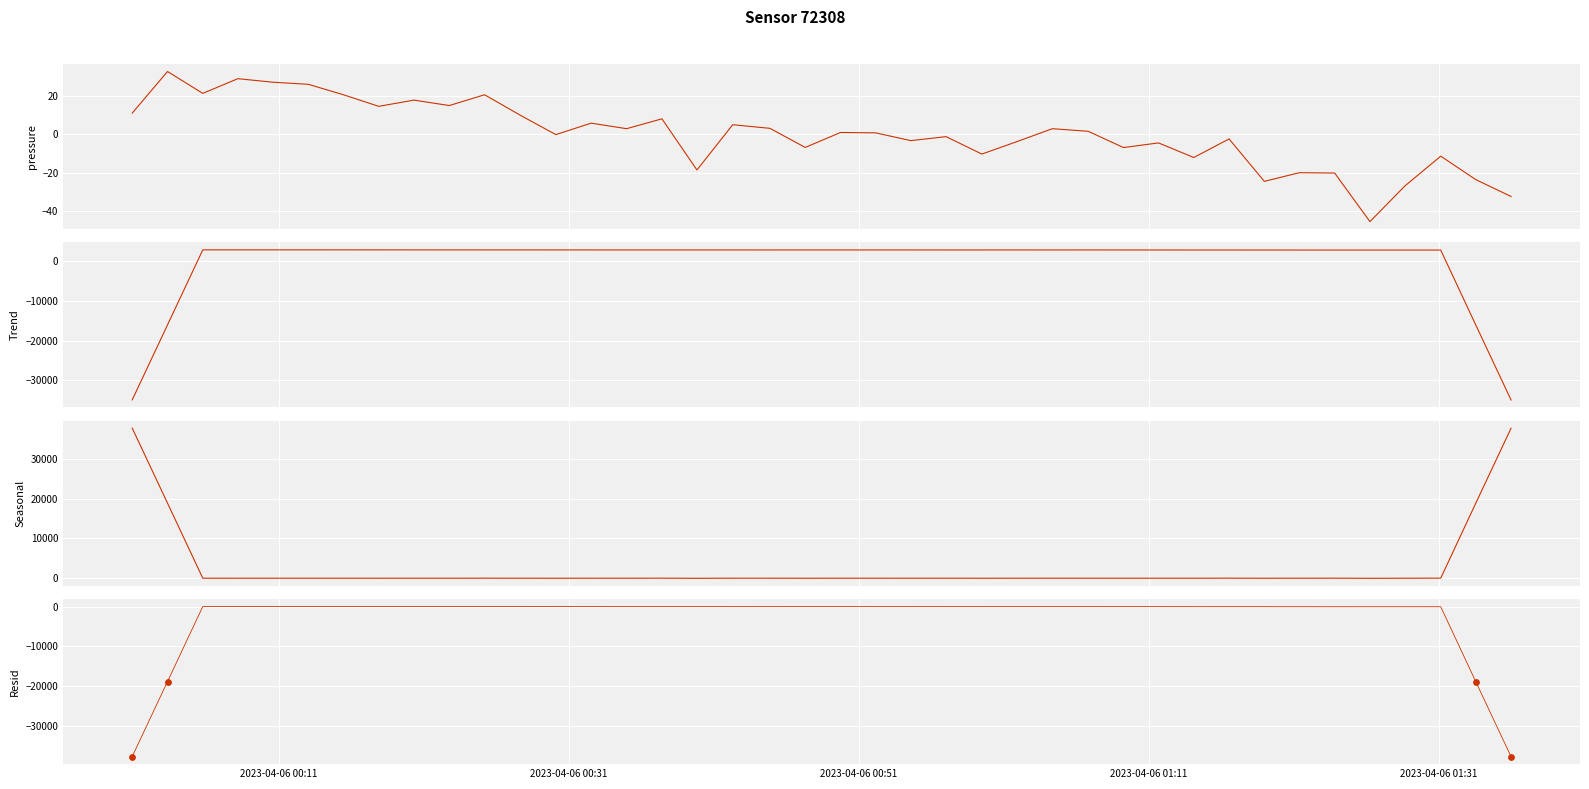

Which series has the largest total across all categories?

Seasonal